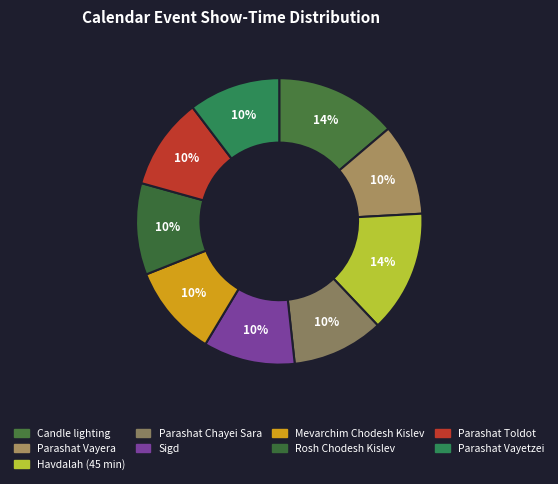

Does Rosh Chodesh Kislev represent more than half of the total?

No